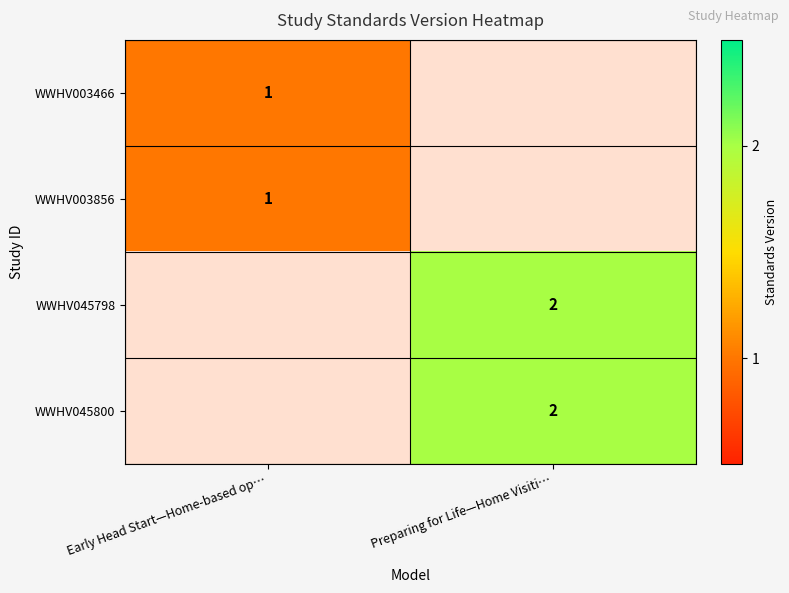

The value of WWHV003466 at Early Head Start—Home-based op… is 1. True or false?

True